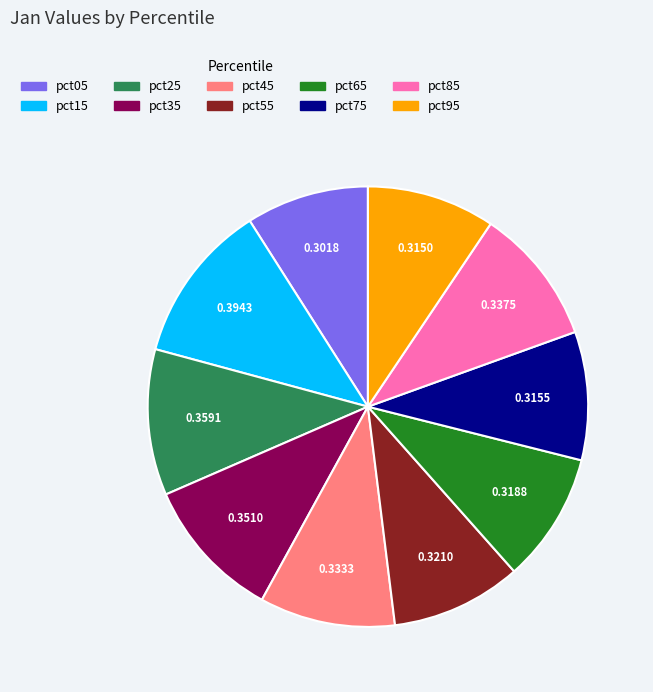

Do pct65 and pct95 together represent more than half of the pie?

No